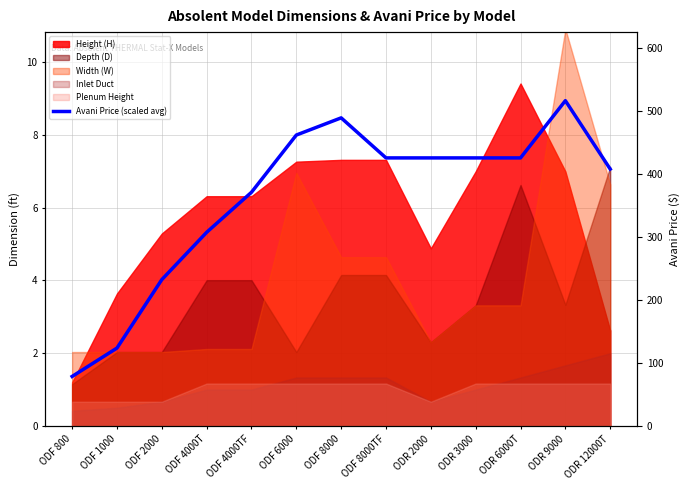

Which category has the lowest value across all series?

ODF 800